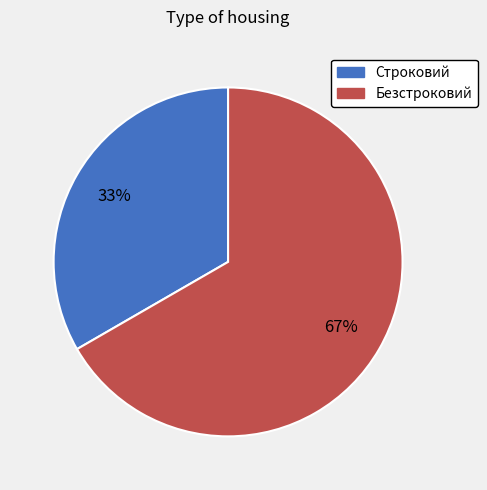

Do Безстроковий and Строковий together represent more than half of the pie?

Yes